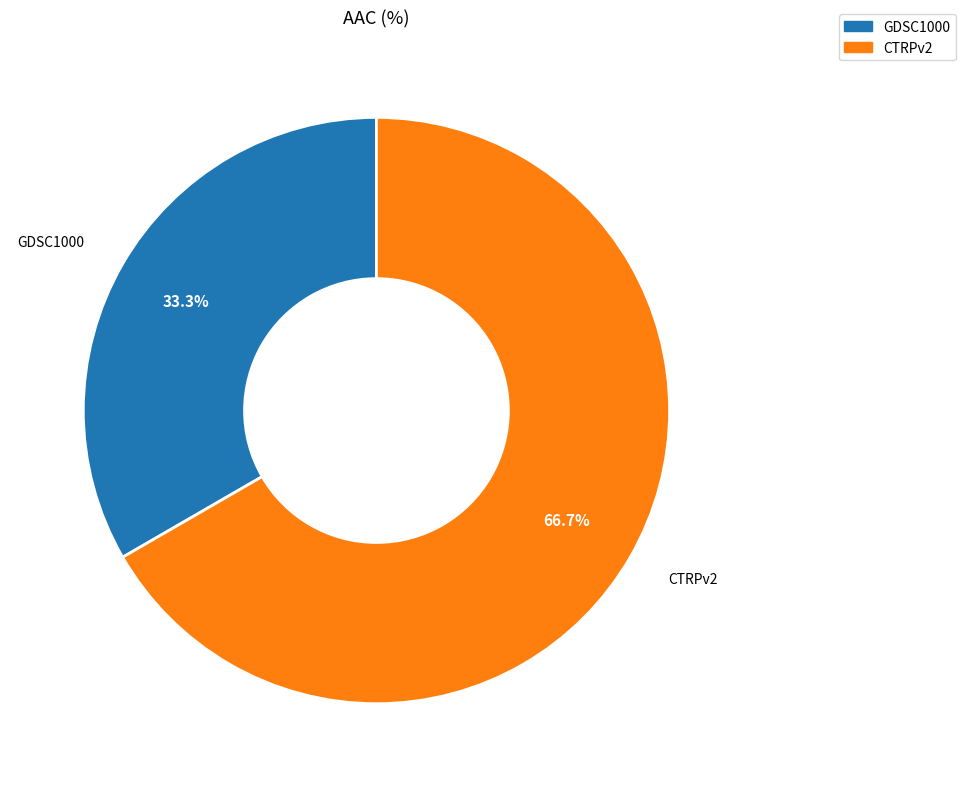

To the nearest percent, what percentage of the pie is CTRPv2?

67%